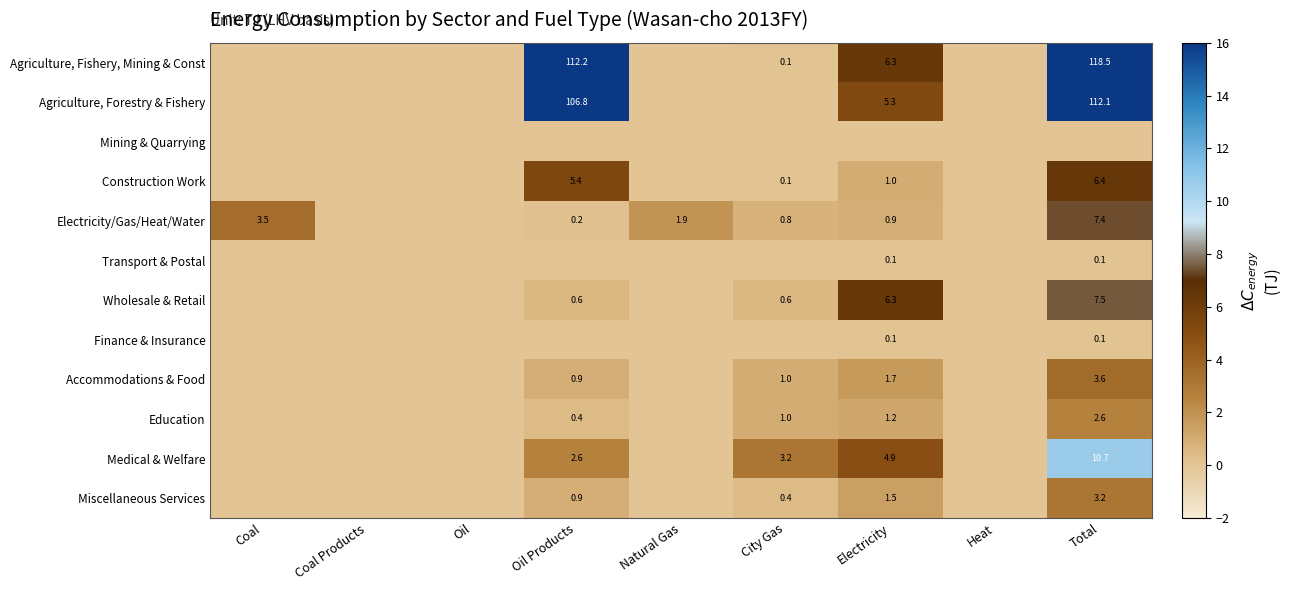

The Wholesale & Retail series shows 10.1 at Electricity. True or false?

False